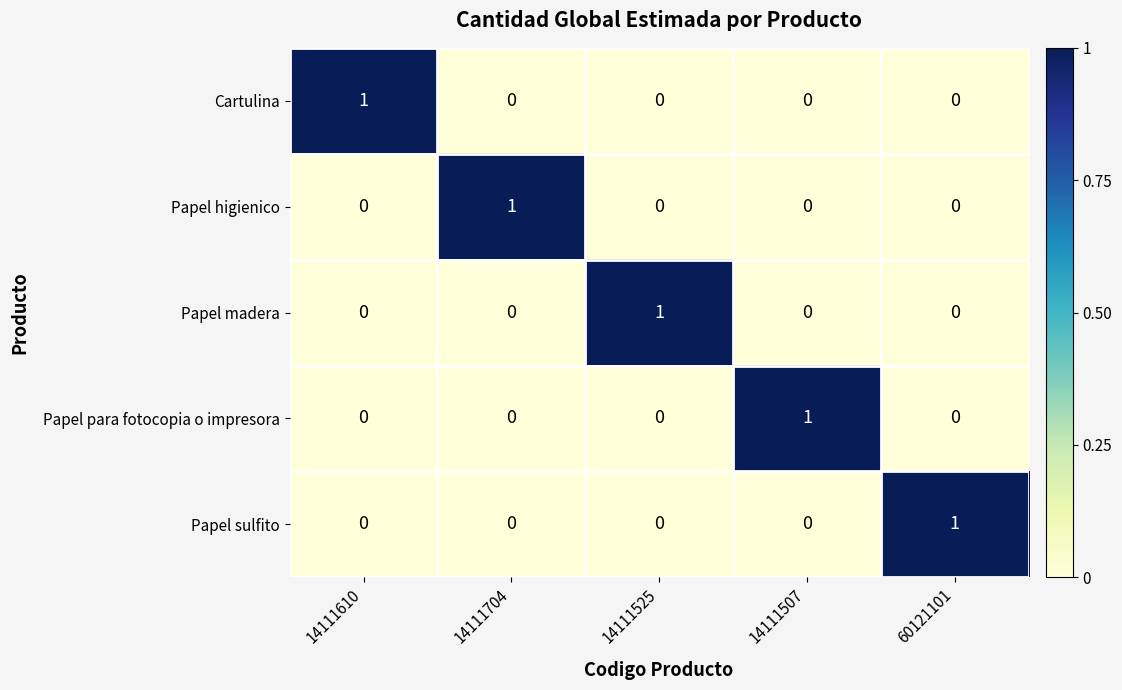

The value of Papel para fotocopia o impresora at 14111610 is 0. True or false?

True